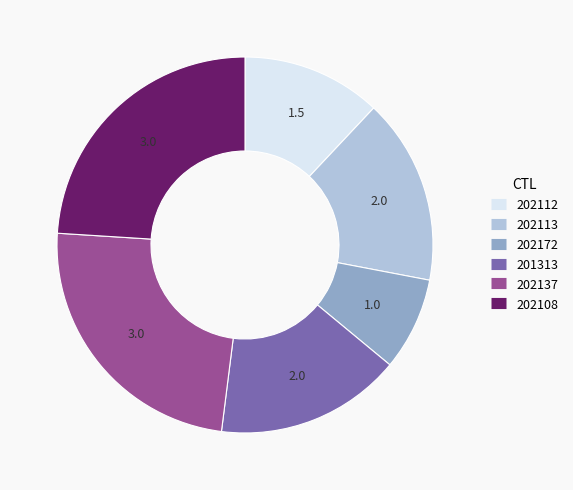

Is there any slice that represents more than half of the pie?

No